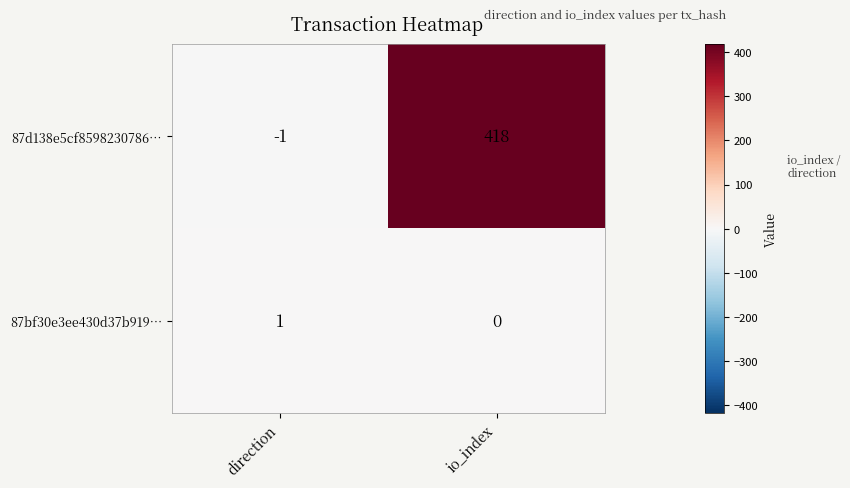

What is the sum of the 87d138e5cf8598230786… values at direction and io_index?

417